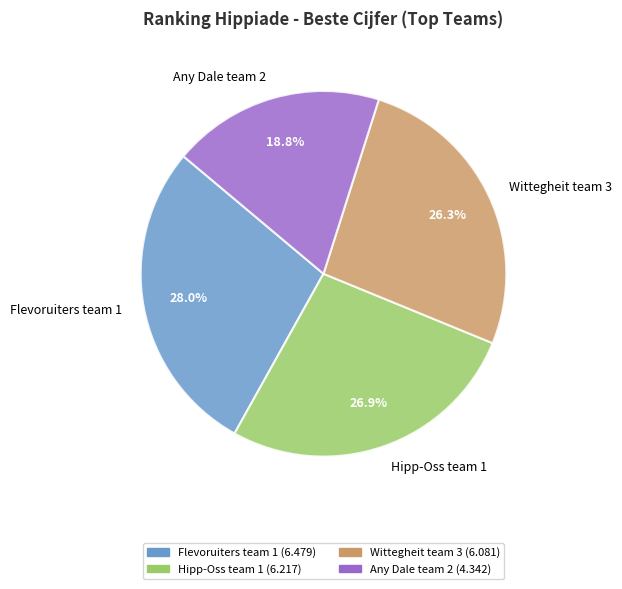

What is the ratio of the value at Wittegheit team 3 to the value at Hipp-Oss team 1?

1.0